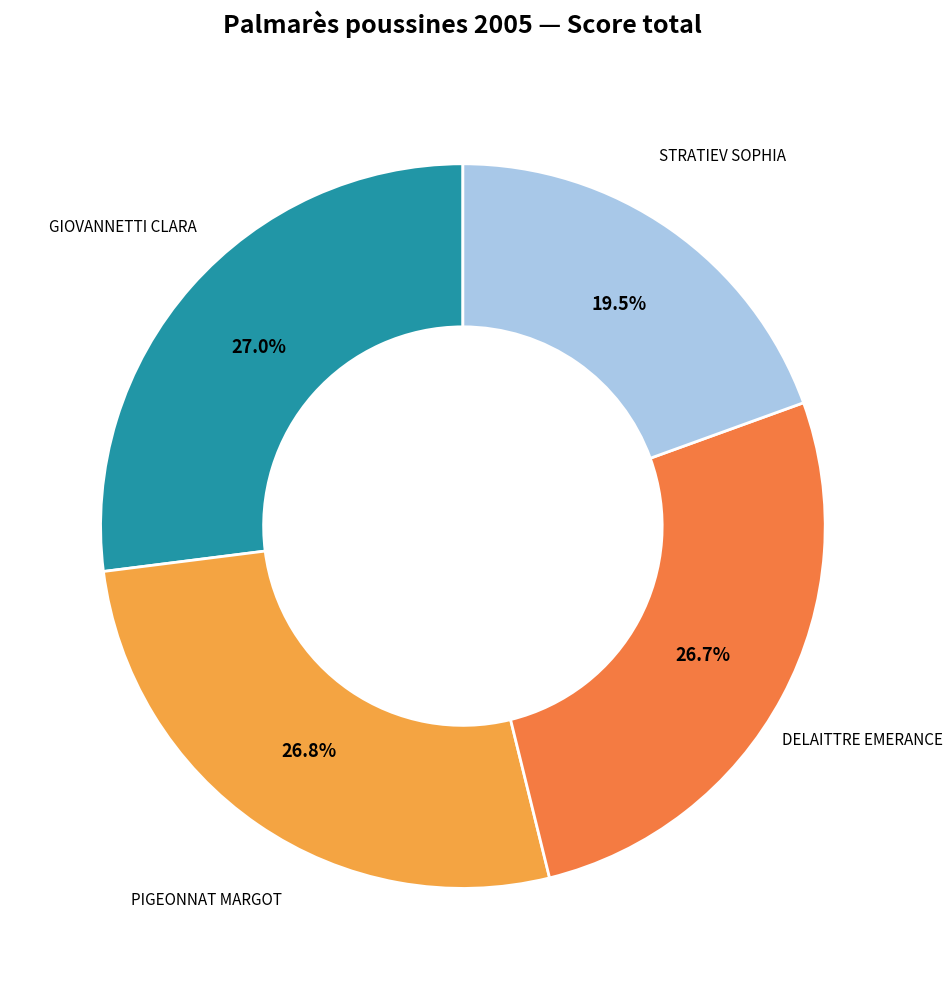

Does any single category account for the majority?

No